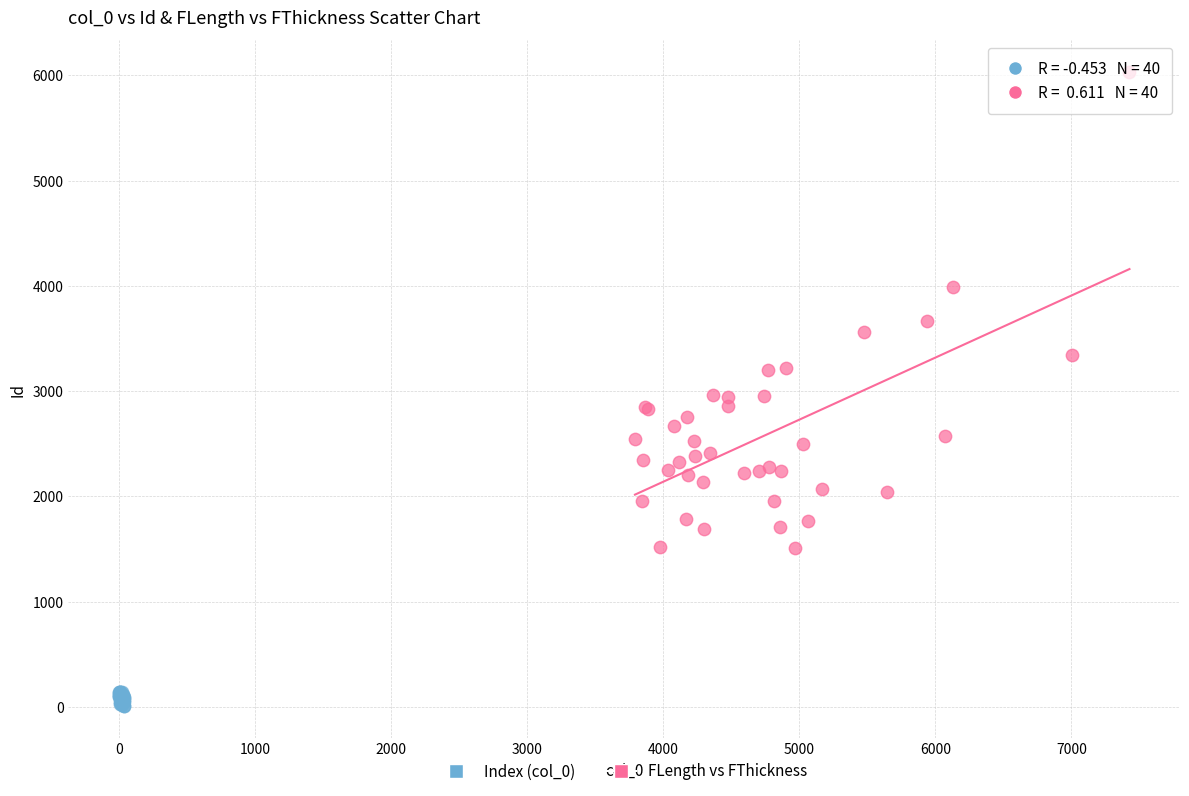

Which series has the widest spread of Y values?

FLength vs FThickness